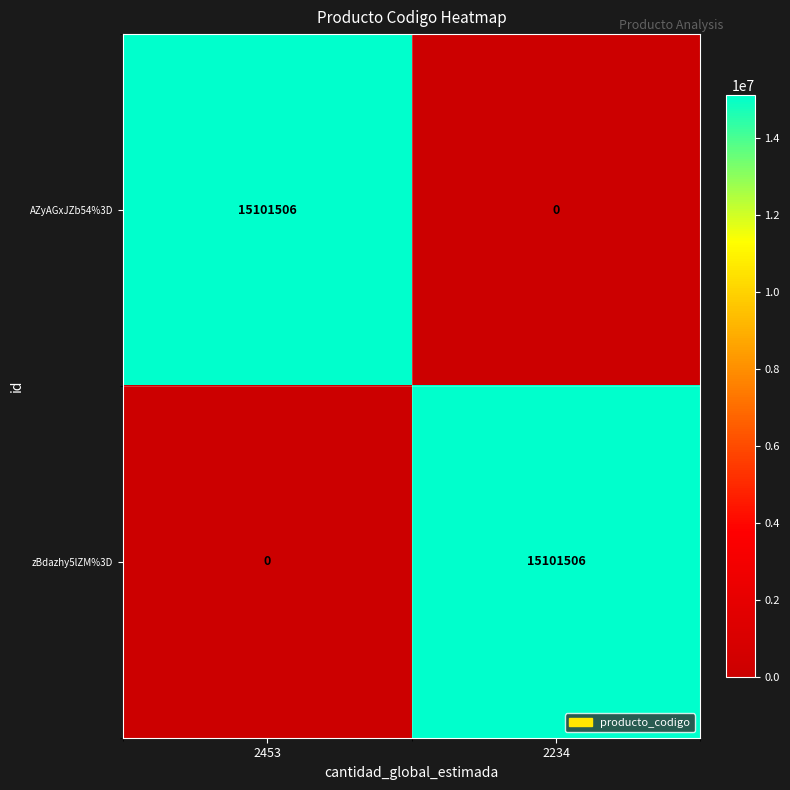

What is the spread (max minus min) of values at 2453?

15101506